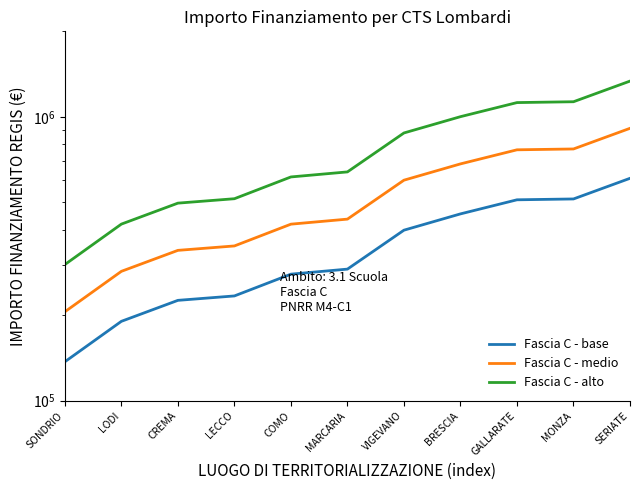

Reading right to left, transcribe all the data shown in this chart.

Fascia C - base: 607186.2	513577.7	510075.0	454995.8	398690.6	290721.2	279074.9	233890.6	225659.4	190370.1	137129.7
Fascia C - medio: 910779.3	770366.6	765112.6	682493.7	598035.9	436081.8	418612.3	350835.9	338489.1	285555.2	205694.6
Fascia C - alto: 1335809.6	1129871.0	1122165.1	1000990.7	877119.3	639586.7	613964.7	514559.3	496450.6	418814.2	301685.4